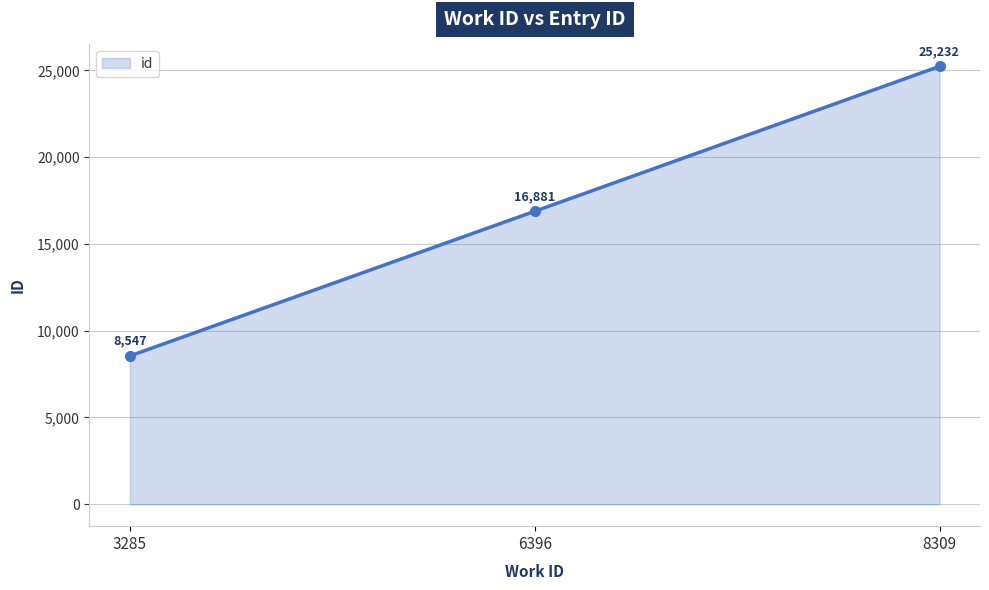

How many data points are less than 16881?

1